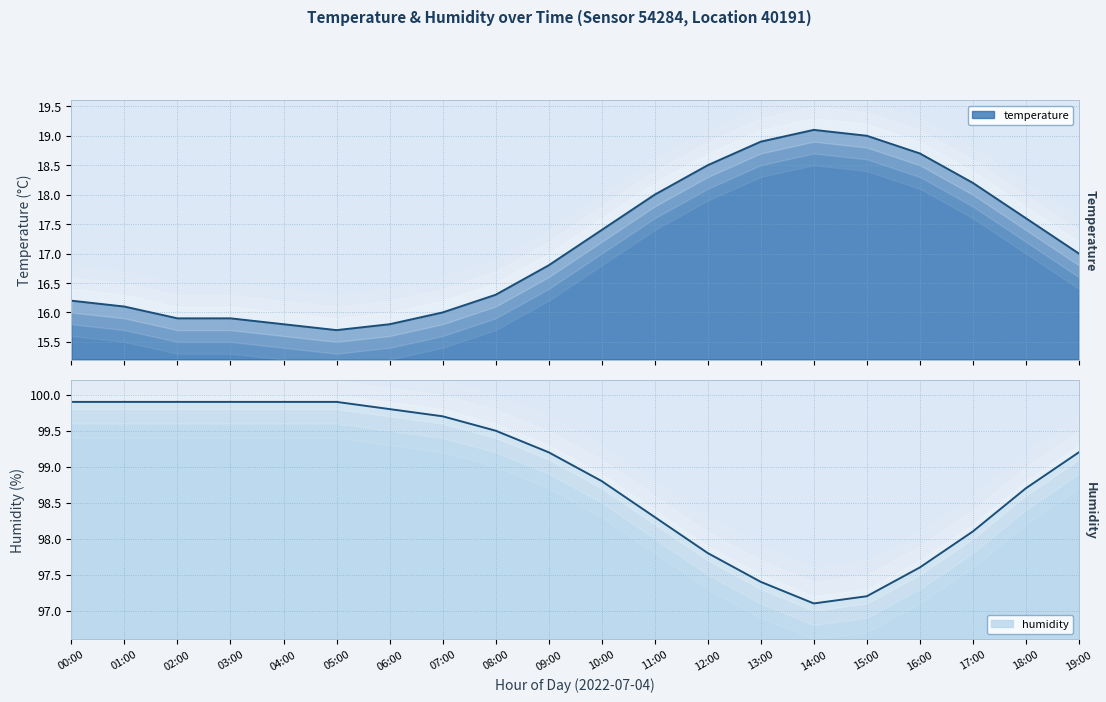

What is the label of the 5th point from the right?

15:00